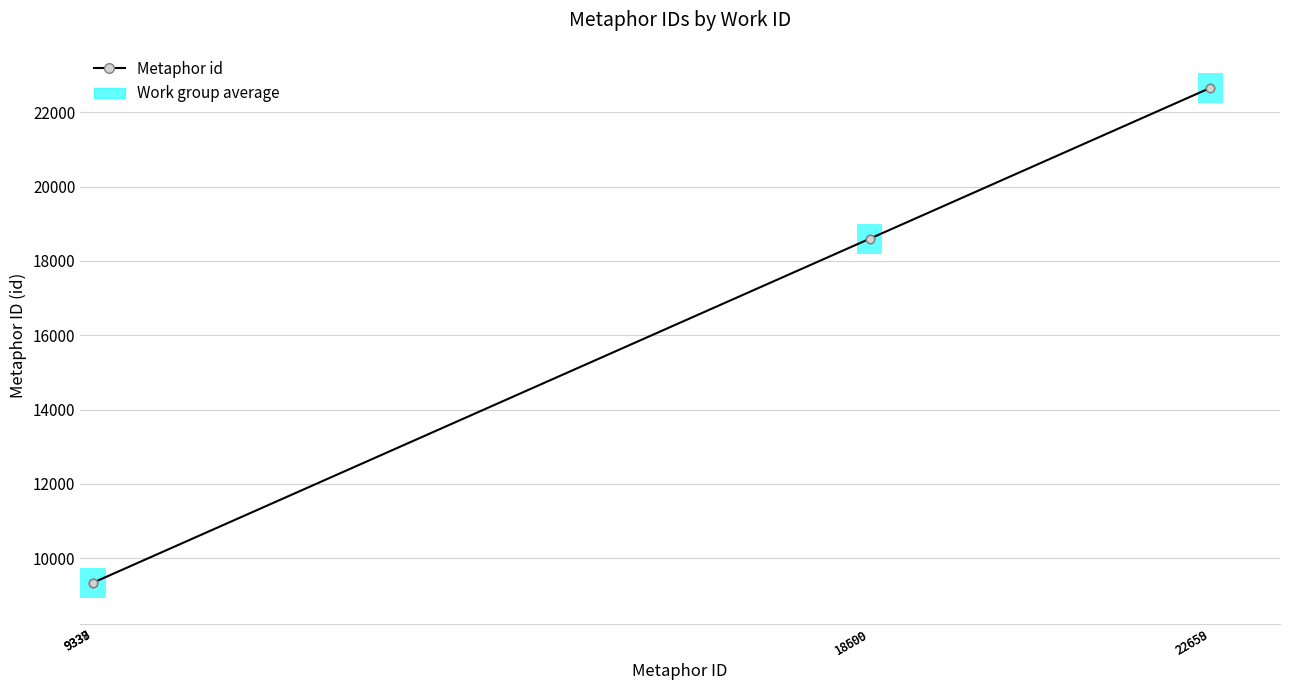

The chart shows a value of 9339 at 9339. True or false?

True